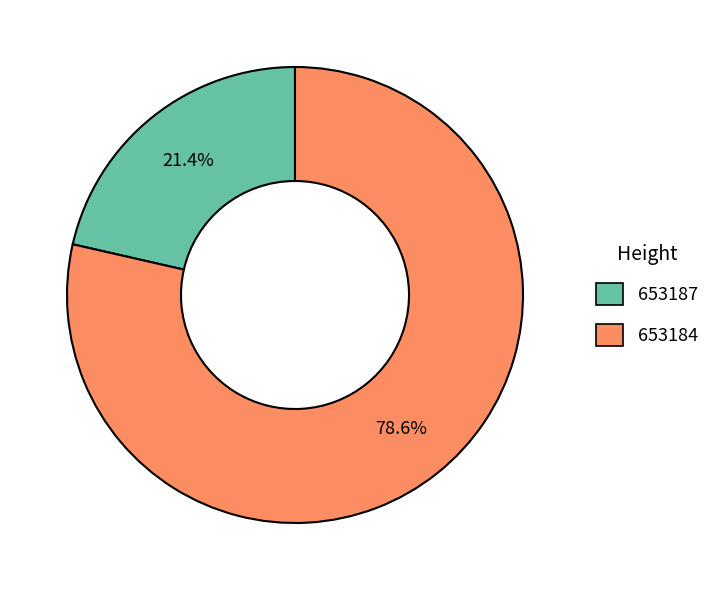

Between 653184 and 653187, which is larger?

653184